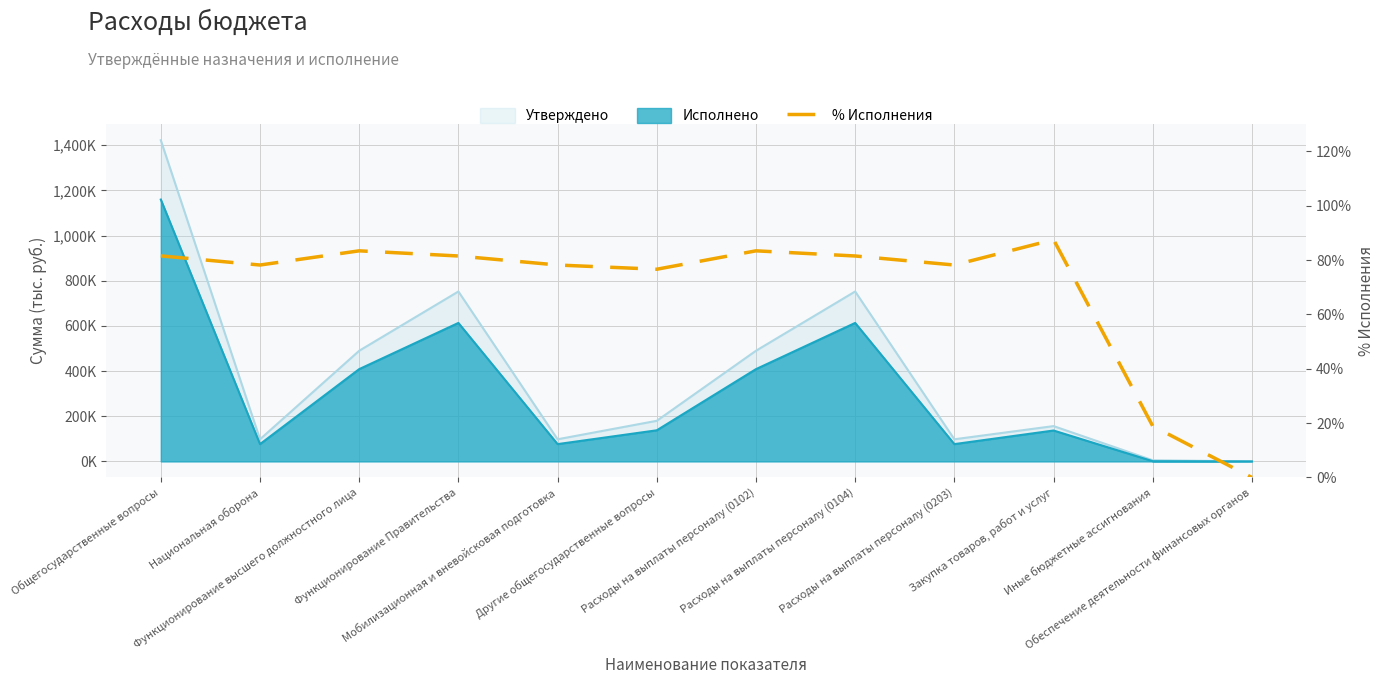

The chart shows a value of 76.6 at Другие общегосударственные вопросы. True or false?

True